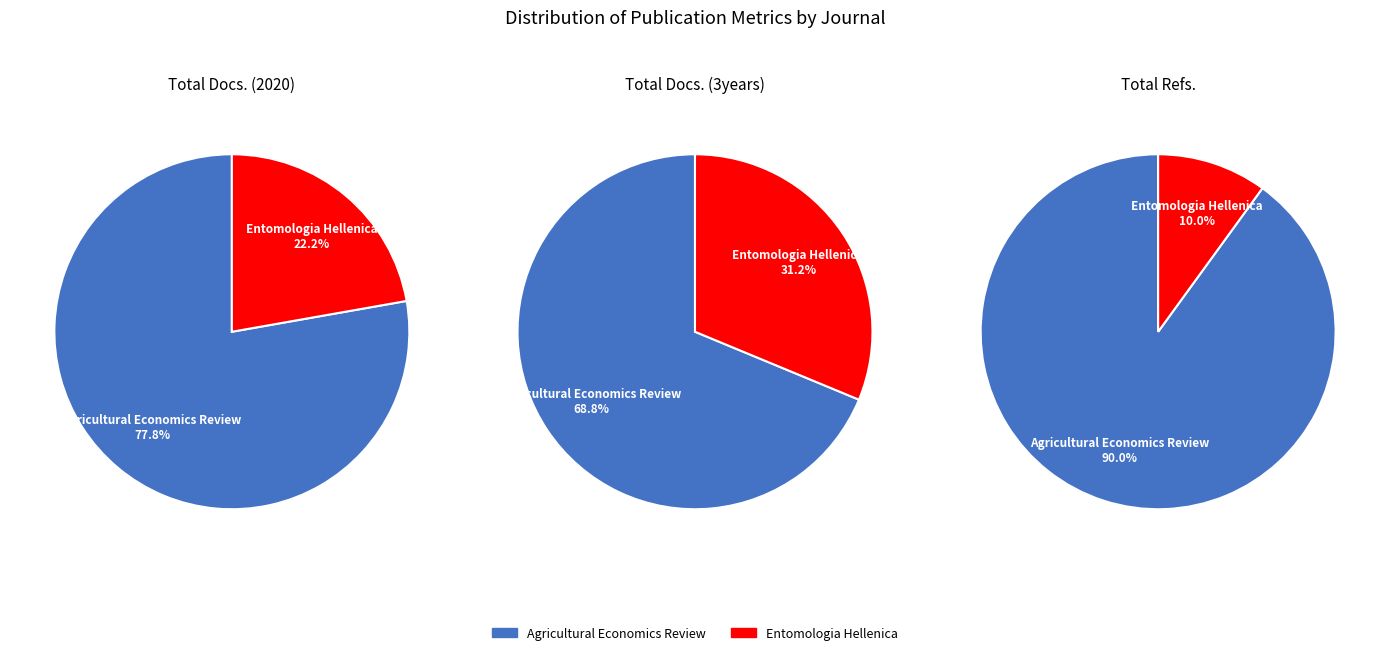

Which category has the smallest portion of the pie?

Entomologia Hellenica